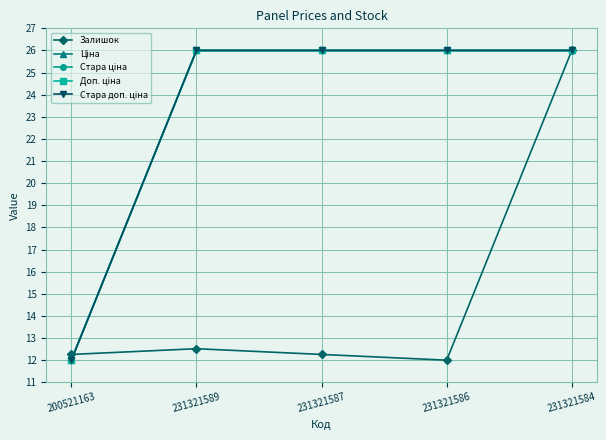

True or false: Доп. ціна and Ціна intersect in this chart.

False